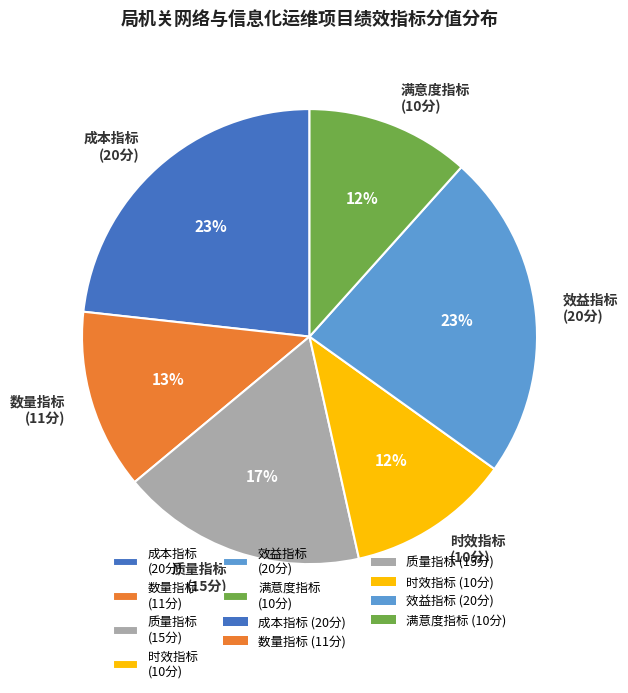

The 效益指标 (20分) slice represents 23% of the pie. True or false?

True